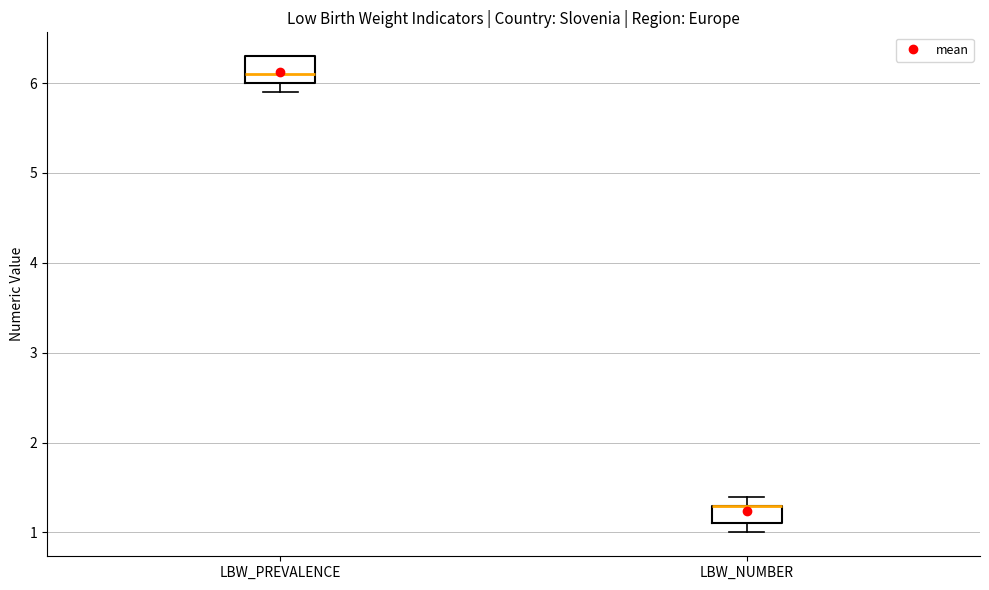

Where is the upper edge of the box for LBW_PREVALENCE on the y-axis? The values are not printed on the chart, so give them approximately, as read against the axis.

6.3